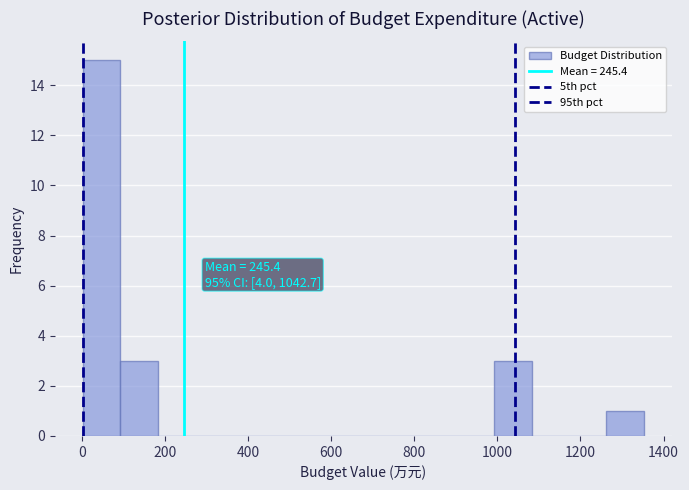

Which range on the x-axis has the tallest bar?

0 to 100